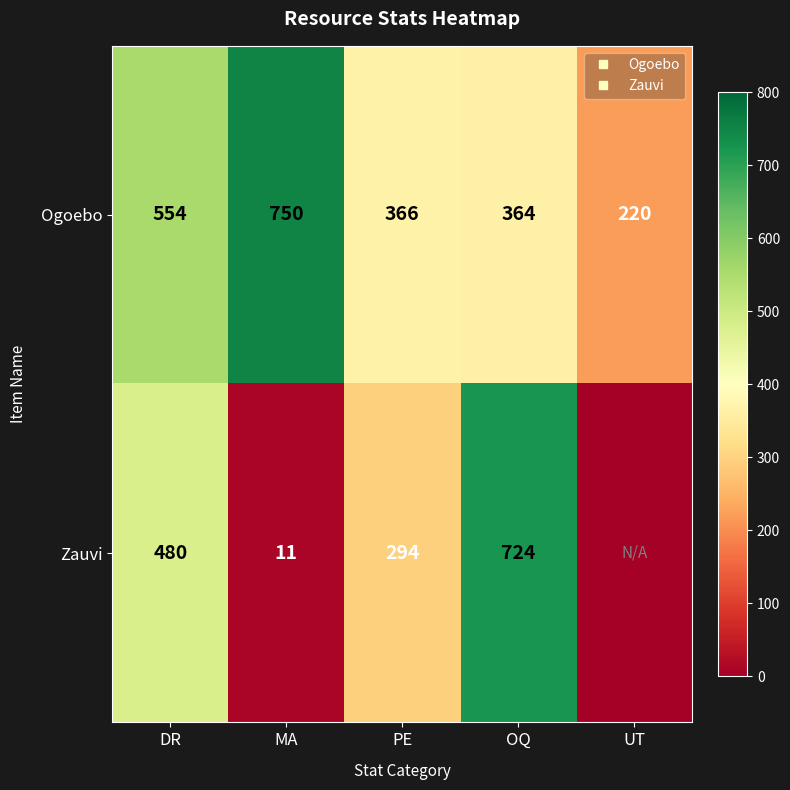

What is the difference between the Zauvi values at DR and MA?

469